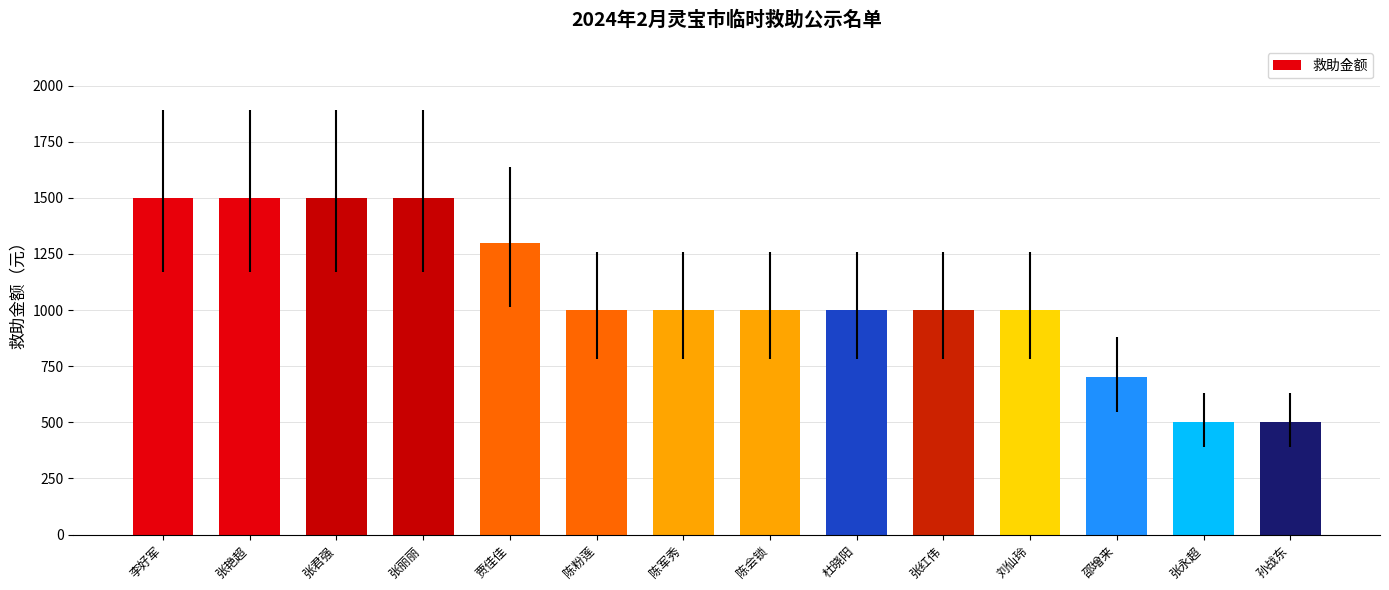

What is the maximum value shown in the chart?

1500